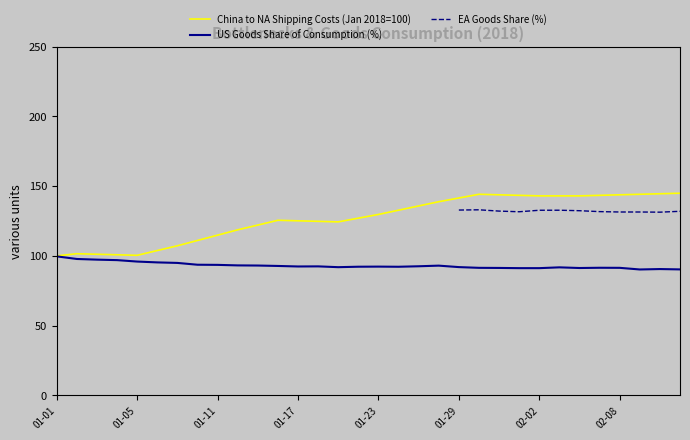

Count the number of categories in the chart.

32